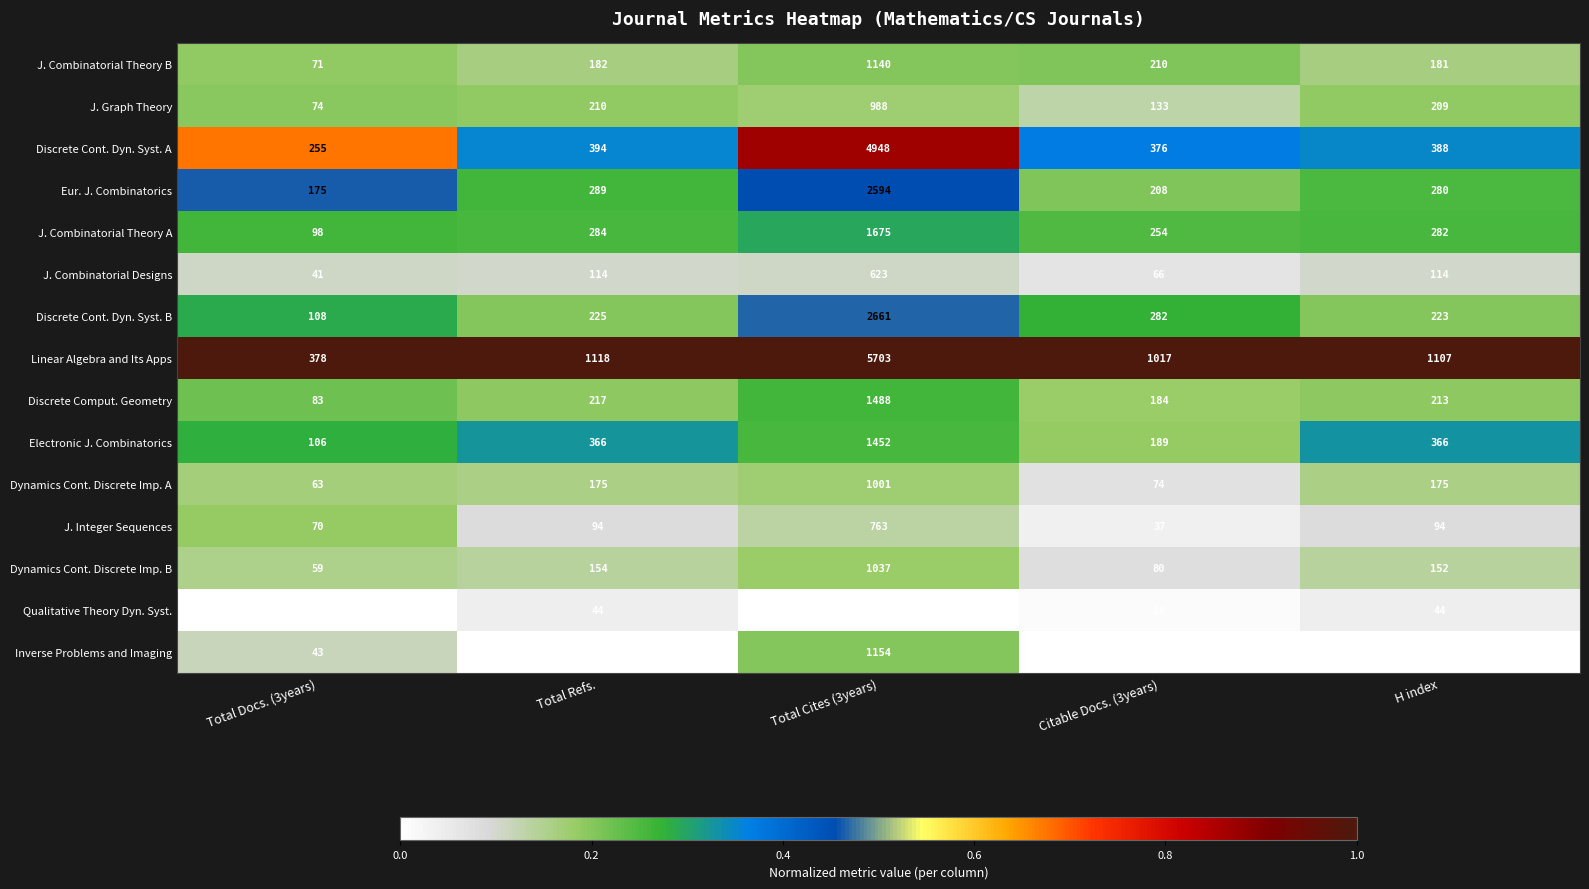

What is the difference between the maximum and minimum values in the J. Graph Theory series?

914